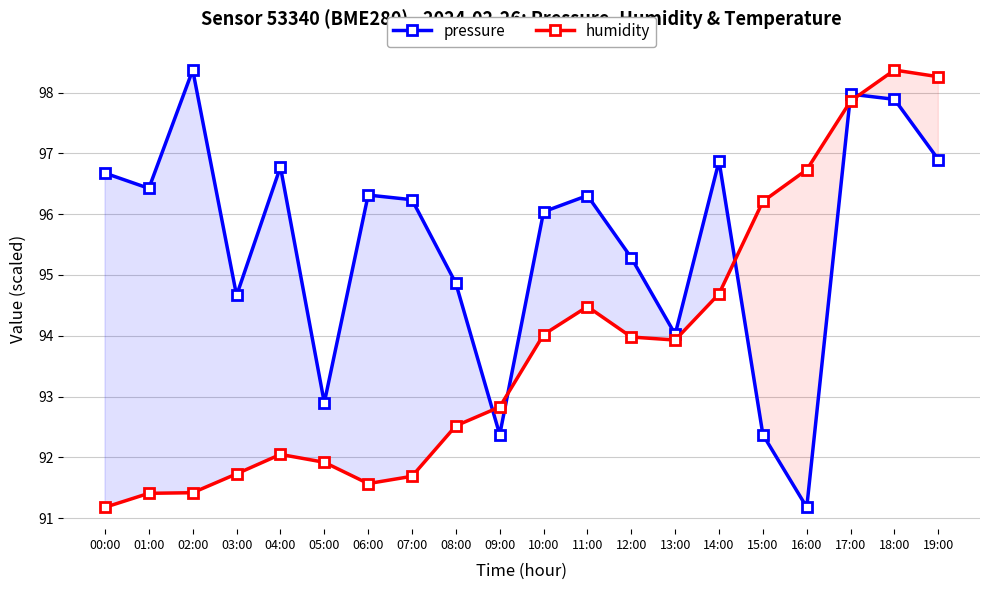

Is it true that humidity equals 175.9 at 19:00?

False